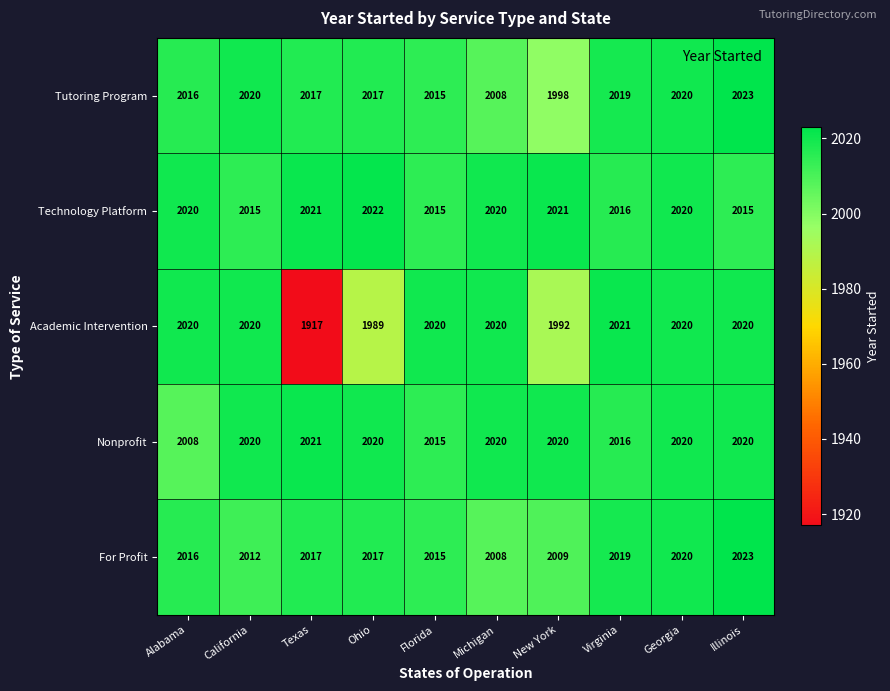

At which category is the sum across all series the highest?

Illinois